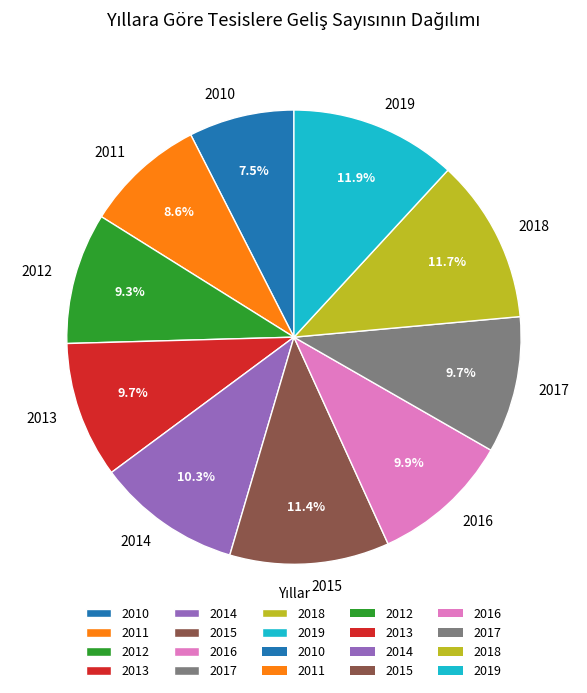

Is there a majority slice in this chart?

No